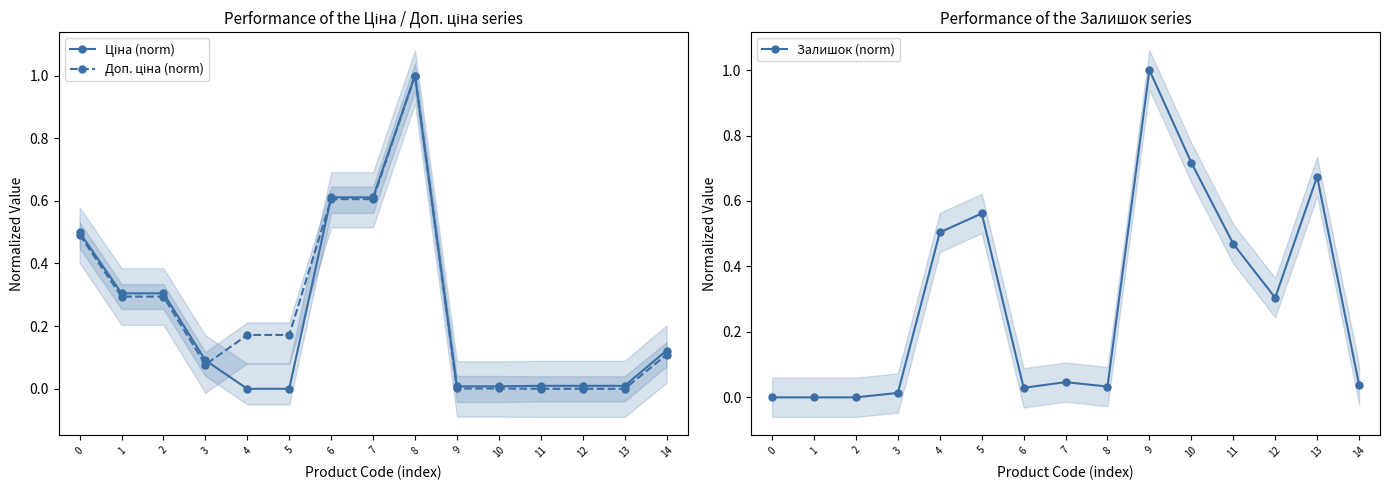

What is the difference between the maximum and minimum values in the Доп. ціна (norm) series?

1.0